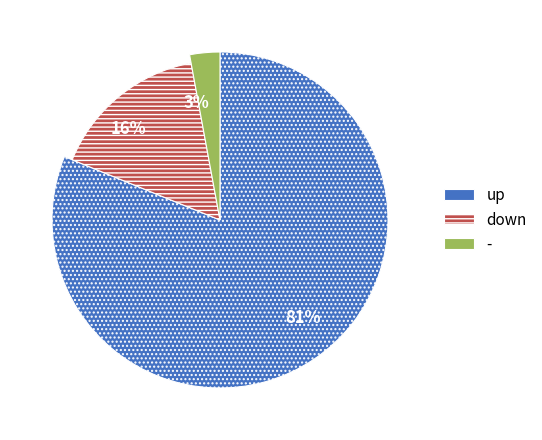

Rank the categories by value from highest to lowest.

up, down, -